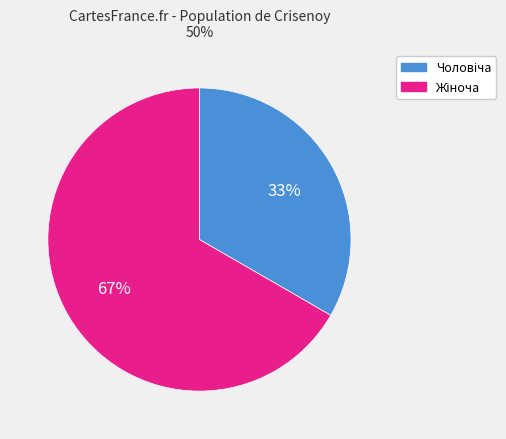

Is there a majority slice in this chart?

Yes